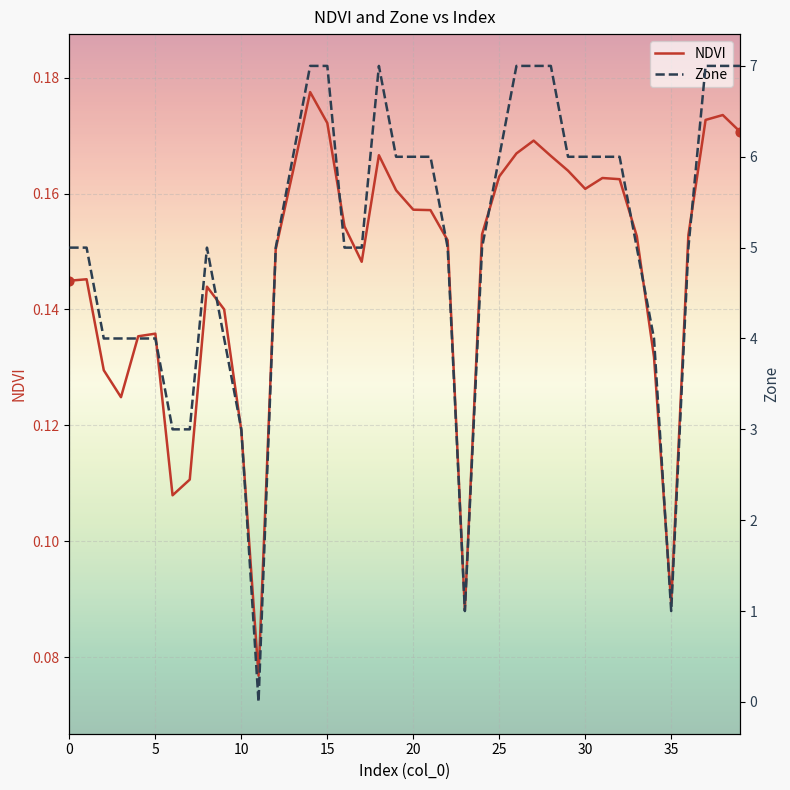

At how many categories does at least one series exceed 3?

34